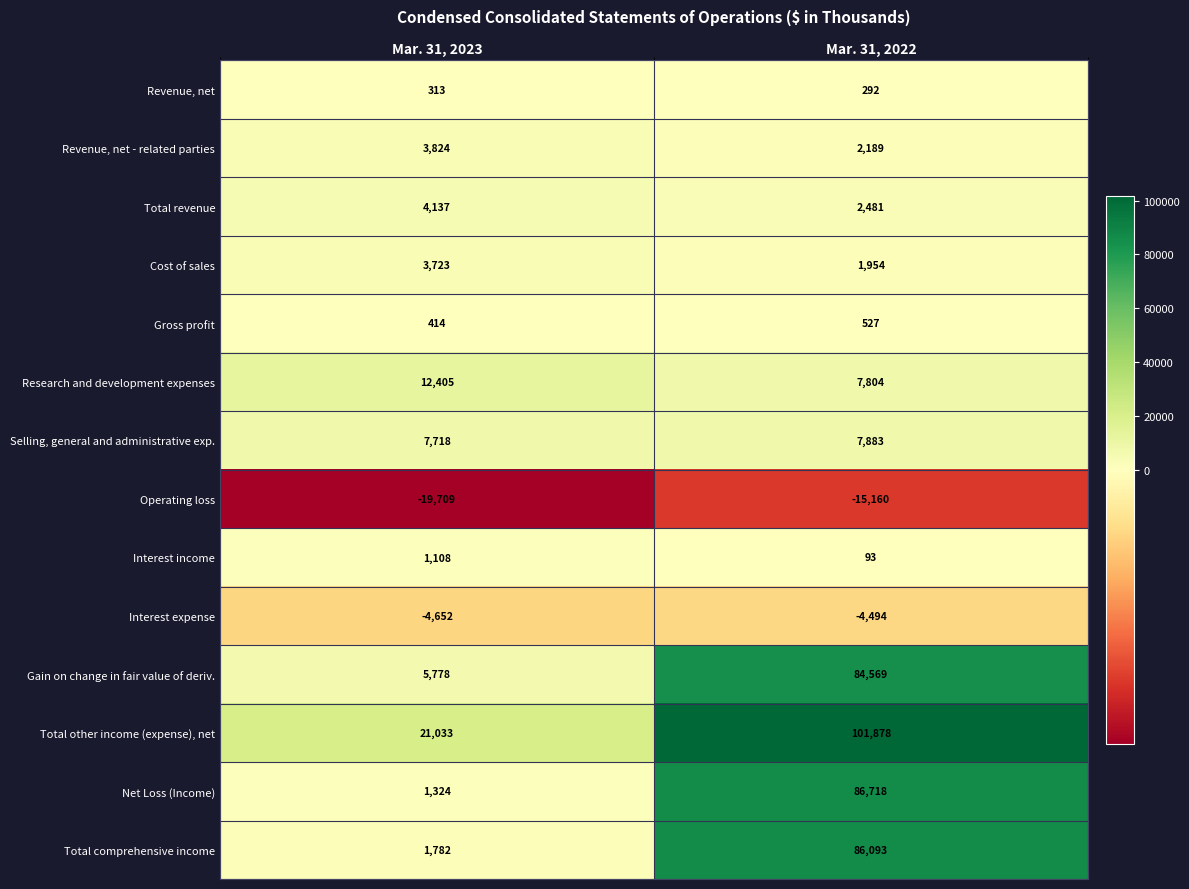

What is the difference between the Total comprehensive income values at Mar. 31, 2022 and Mar. 31, 2023?

84311